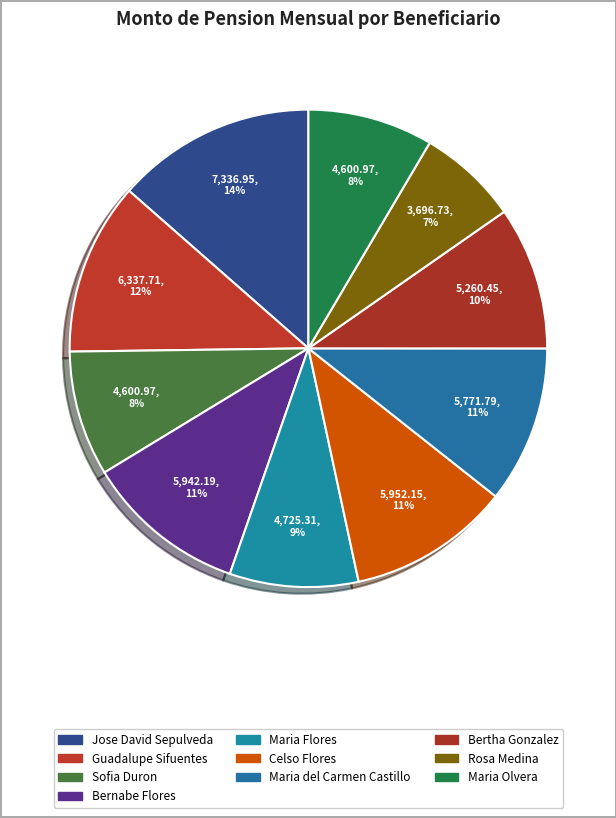

True or false: Bernabe Flores accounts for 5% of the total.

False